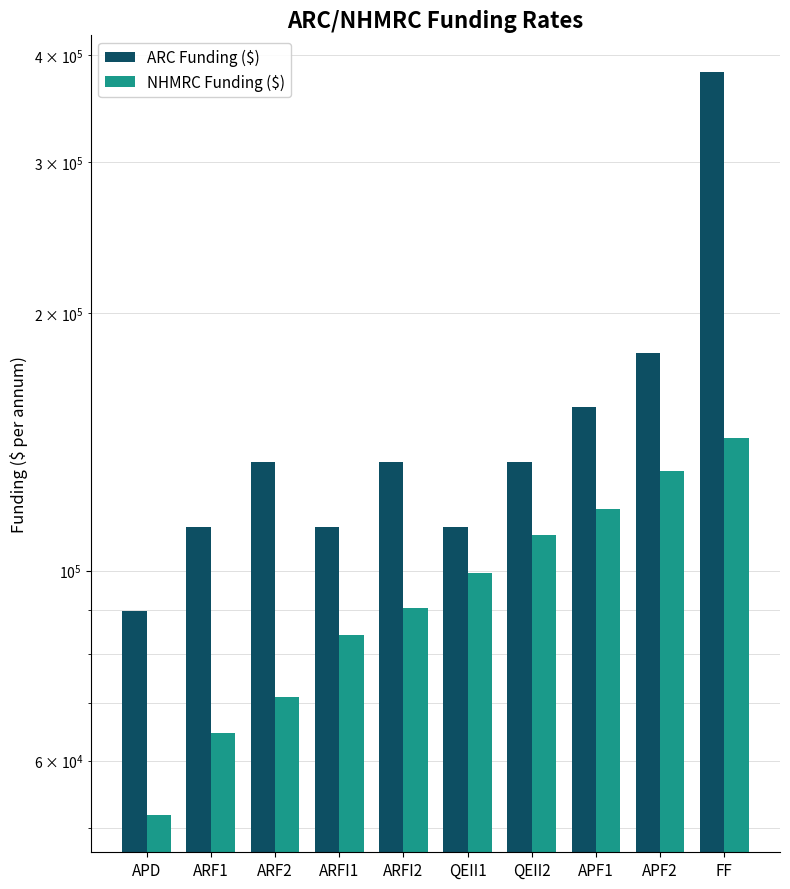

What is the sum of the NHMRC Funding ($) values at APD and APF1?

169975